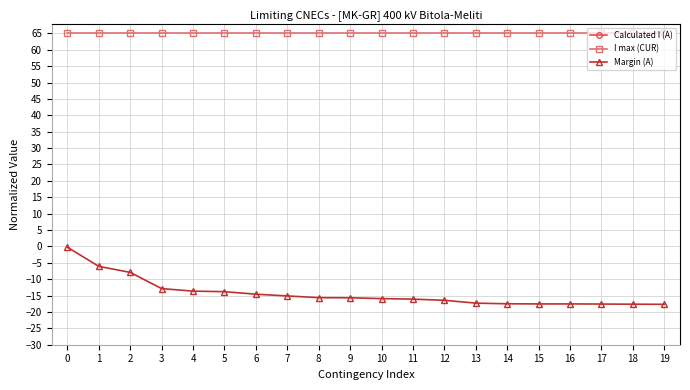

What is the difference between the highest and lowest values at 13?

112.7